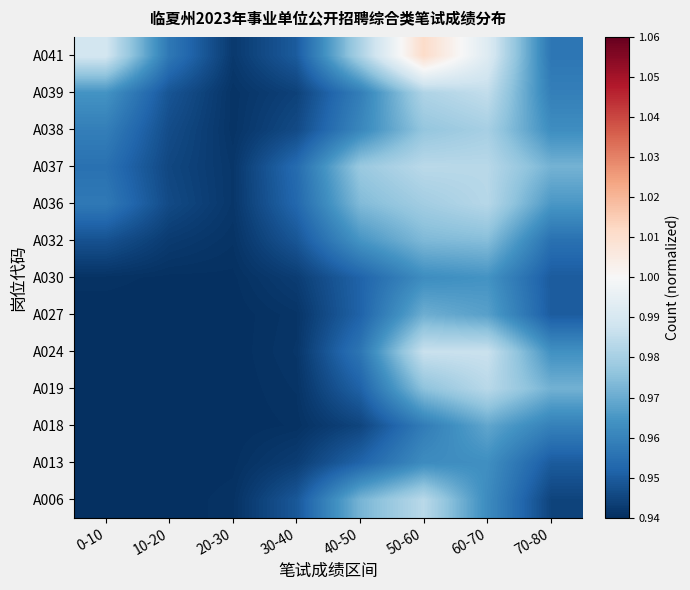

Reading left to right, extract all data points from this chart.

A006: 0-10=0.9	10-20=0.9	20-30=0.9	30-40=0.9	40-50=1.0	50-60=1.0	60-70=1.0	70-80=0.9
A013: 0-10=0.9	10-20=0.9	20-30=0.9	30-40=0.9	40-50=1.0	50-60=1.0	60-70=1.0	70-80=0.9
A018: 0-10=0.9	10-20=0.9	20-30=0.9	30-40=0.9	40-50=0.9	50-60=1.0	60-70=1.0	70-80=1.0
A019: 0-10=0.9	10-20=0.9	20-30=0.9	30-40=0.9	40-50=1.0	50-60=1.0	60-70=1.0	70-80=1.0
A024: 0-10=0.9	10-20=0.9	20-30=0.9	30-40=0.9	40-50=1.0	50-60=1.0	60-70=1.0	70-80=1.0
A027: 0-10=0.9	10-20=0.9	20-30=0.9	30-40=0.9	40-50=1.0	50-60=1.0	60-70=1.0	70-80=1.0
A030: 0-10=0.9	10-20=0.9	20-30=0.9	30-40=0.9	40-50=1.0	50-60=1.0	60-70=1.0	70-80=0.9
A032: 0-10=0.9	10-20=0.9	20-30=0.9	30-40=0.9	40-50=1.0	50-60=1.0	60-70=1.0	70-80=1.0
A036: 0-10=1.0	10-20=0.9	20-30=0.9	30-40=1.0	40-50=1.0	50-60=1.0	60-70=1.0	70-80=1.0
A037: 0-10=1.0	10-20=0.9	20-30=0.9	30-40=1.0	40-50=1.0	50-60=1.0	60-70=1.0	70-80=1.0
A038: 0-10=1.0	10-20=0.9	20-30=0.9	30-40=0.9	40-50=1.0	50-60=1.0	60-70=1.0	70-80=1.0
A039: 0-10=1.0	10-20=0.9	20-30=0.9	30-40=0.9	40-50=1.0	50-60=1.0	60-70=1.0	70-80=1.0
A041: 0-10=1.0	10-20=1.0	20-30=0.9	30-40=0.9	40-50=1.0	50-60=1.0	60-70=1.0	70-80=1.0